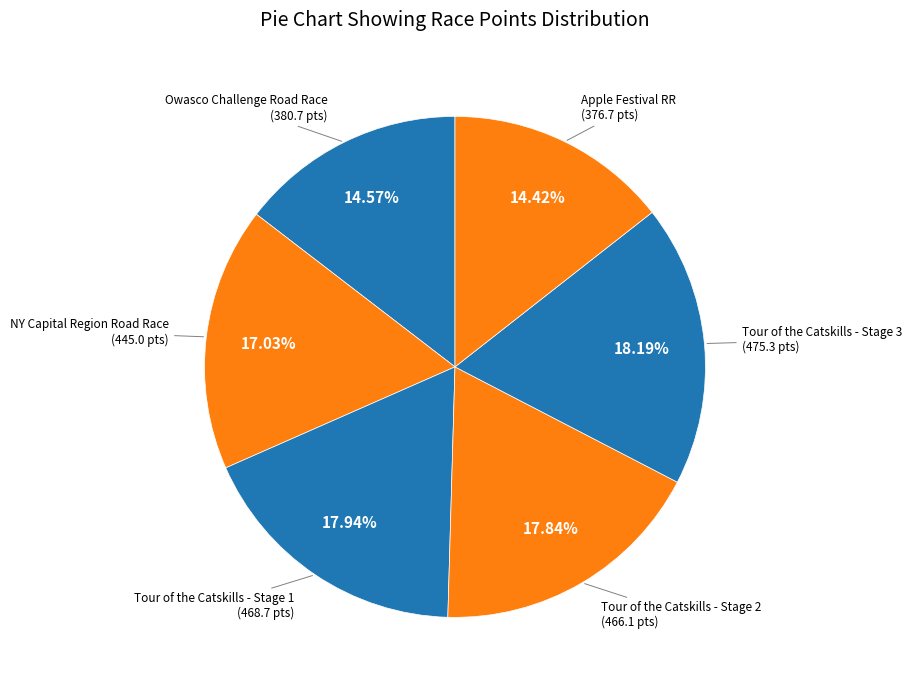

How many slices are in this pie chart?

6